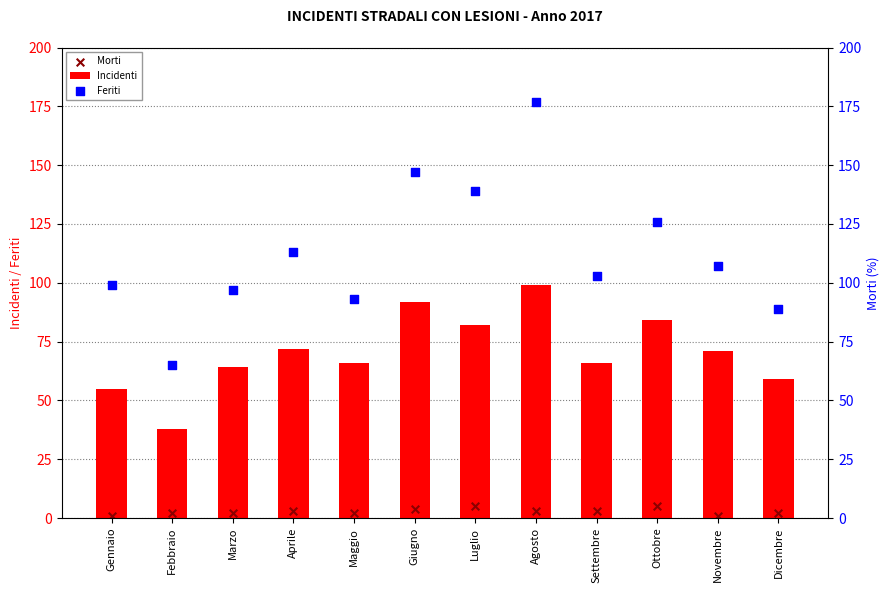

Which series has the largest Y range (max minus min)?

Feriti